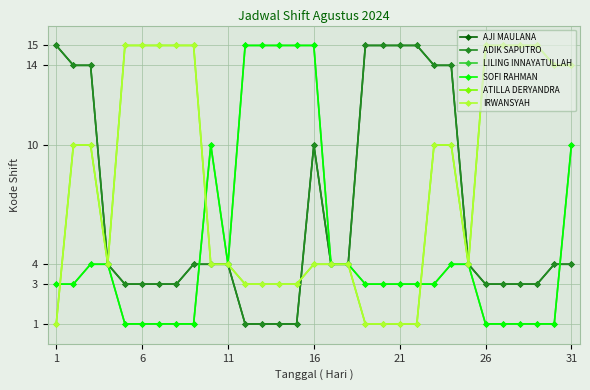

True or false: AJI MAULANA and ADIK SAPUTRO cross at least once.

False